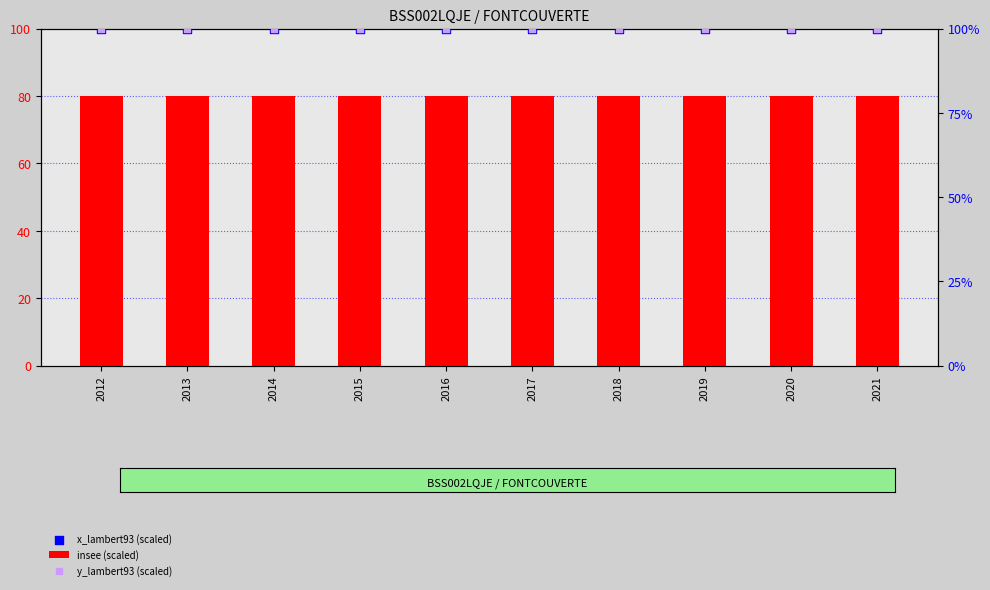

What are all the series names shown in the legend?

insee (scaled), x_lambert93 (scaled), y_lambert93 (scaled)